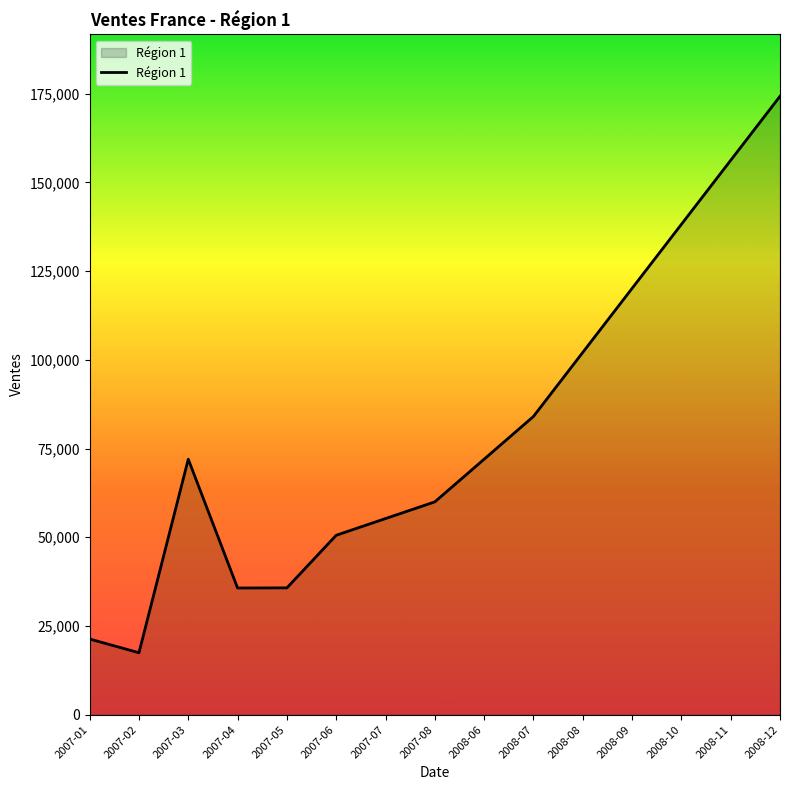

Is it true that the value at 2008-09 is 120120.3?

True